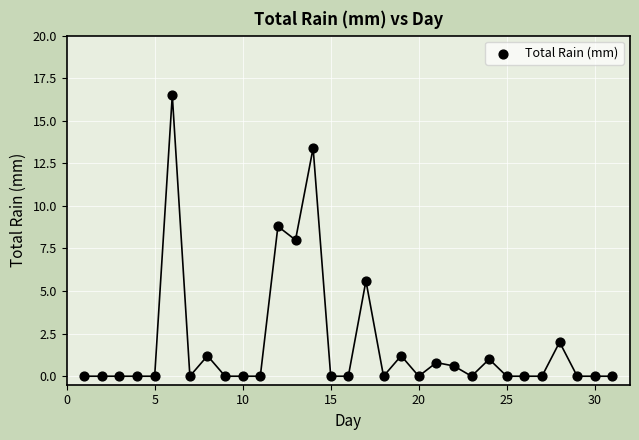

What is the range of X values (max minus min)?

30.0